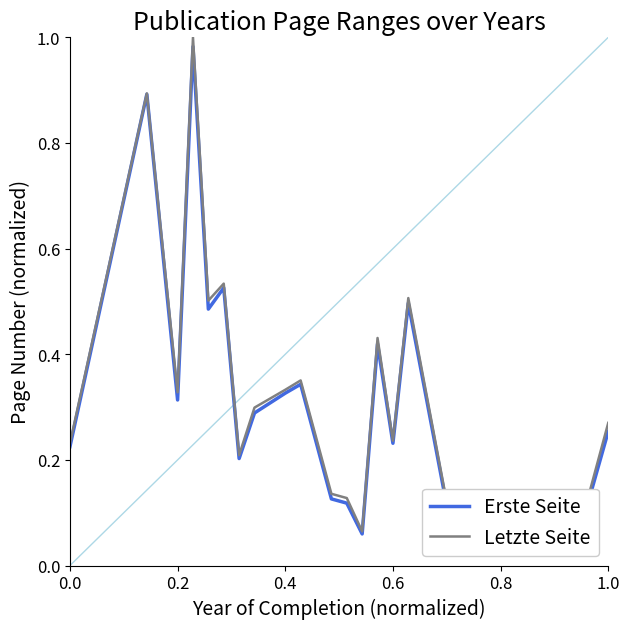

Reading left to right, transcribe all the data shown in this chart.

Erste Seite: 0.2	0.9	0.3	1.0	0.5	0.5	0.2	0.3	0.3	0.3	0.1	0.1	0.1	0.4	0.2	0.5	0.0	0.0	0.3
Letzte Seite: 0.2	0.9	0.3	1.0	0.5	0.5	0.2	0.3	0.3	0.4	0.1	0.1	0.1	0.4	0.2	0.5	0.0	0.1	0.3